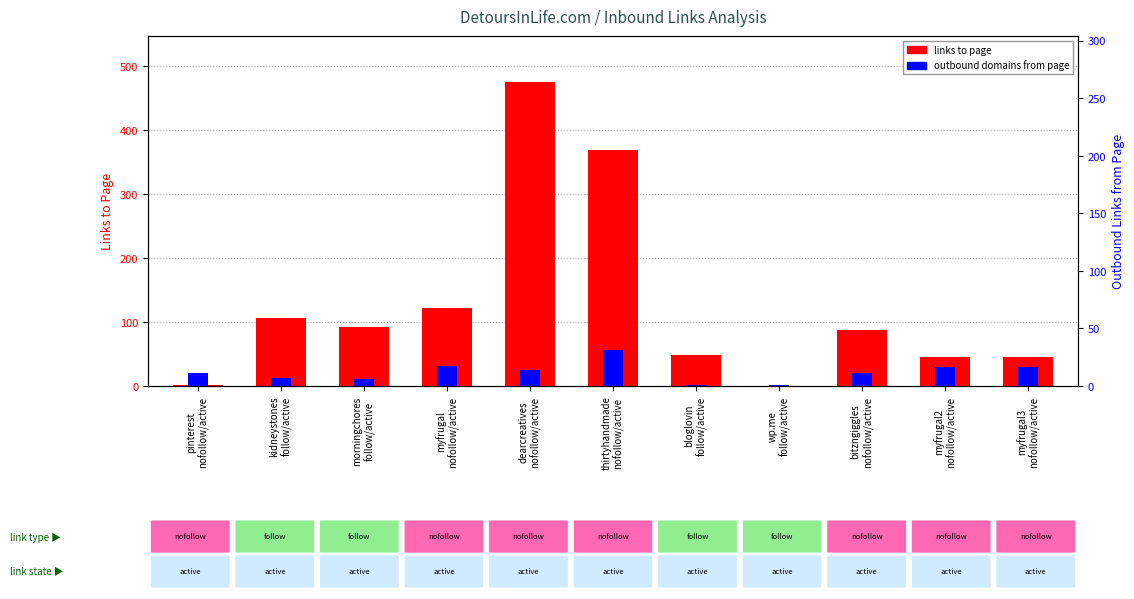

The outbound domains from page series shows 14 at morningchores
follow/active. True or false?

False